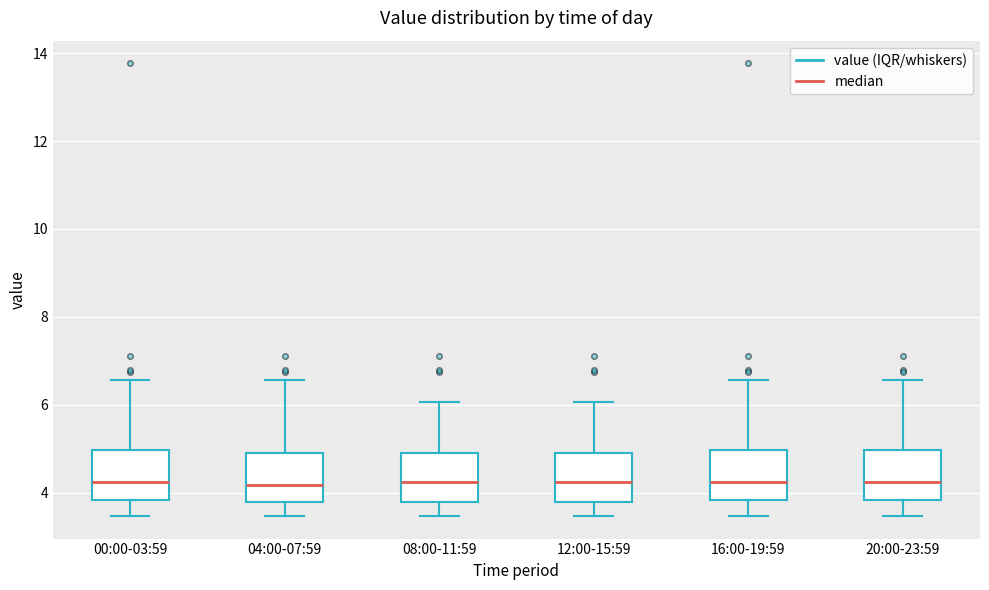

Where does the upper whisker of the box for 16:00-19:59 end on the y-axis? The values are not printed on the chart, so give them approximately, as read against the axis.

6.6